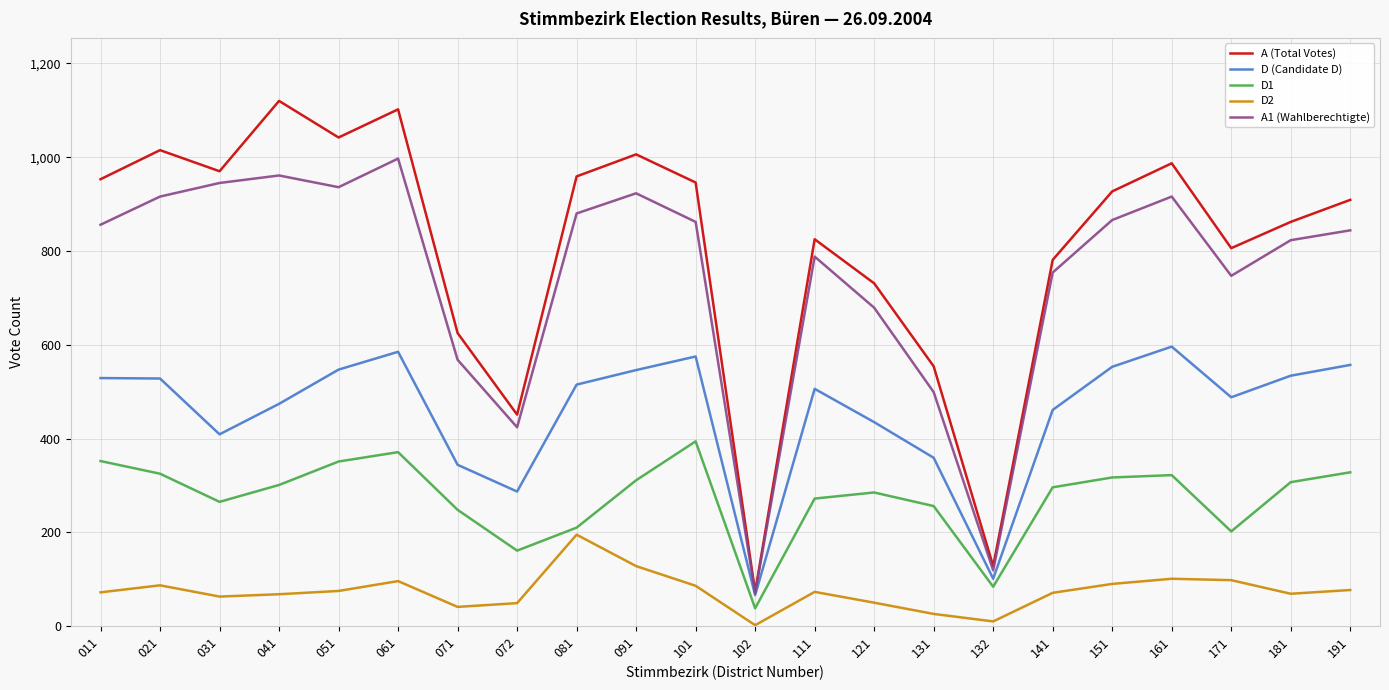

Is this an area chart (filled region under the line)?

No